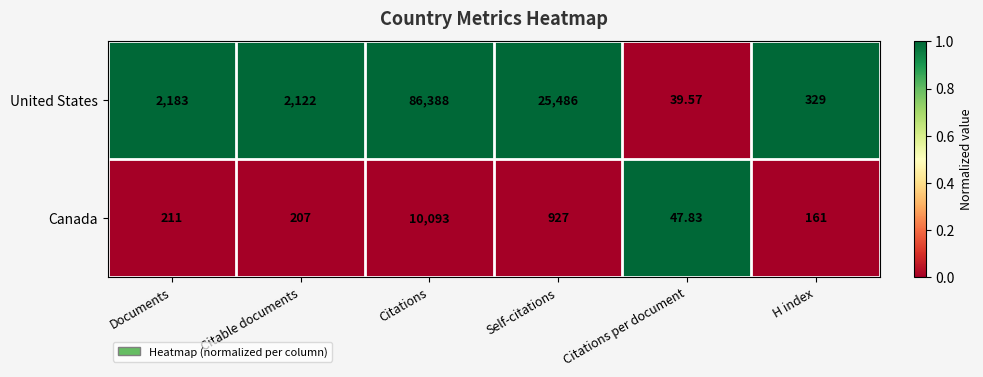

What is the total value across all series at Documents?

2394.0